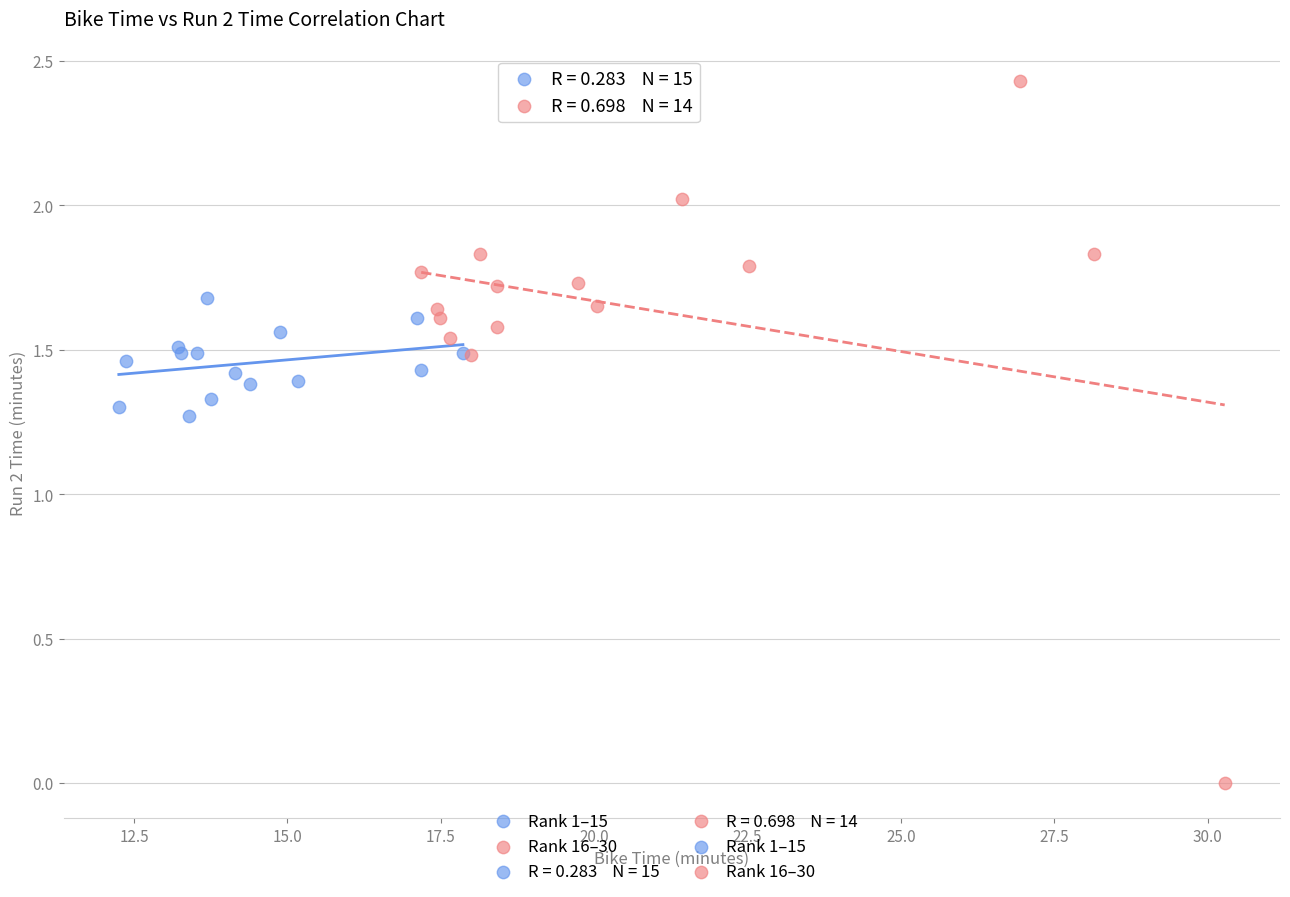

Which series has the widest spread of Y values?

Rank 16–30